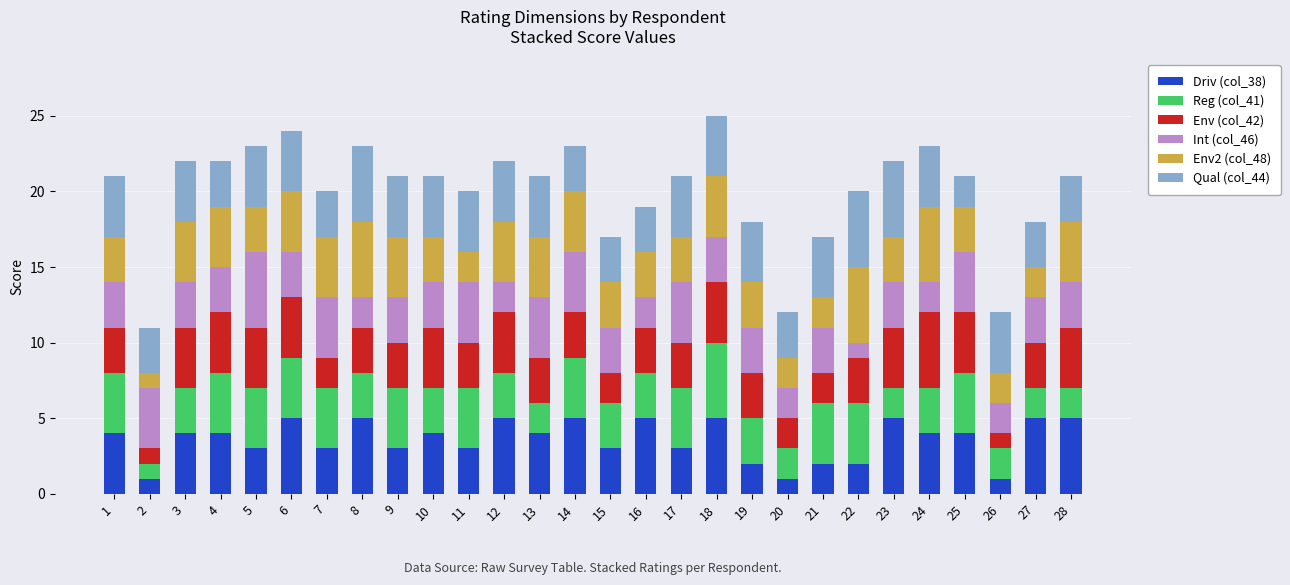

What is the highest value of the Driv (col_38) series?

5